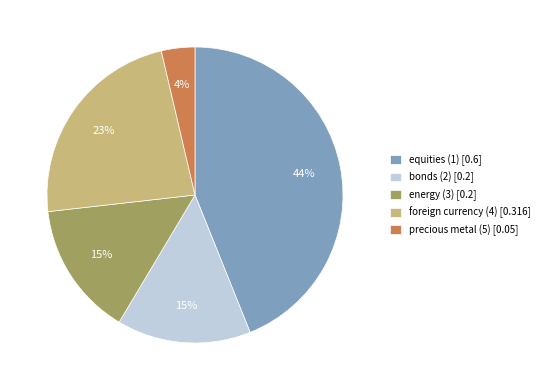

How many slices are in this pie chart?

5